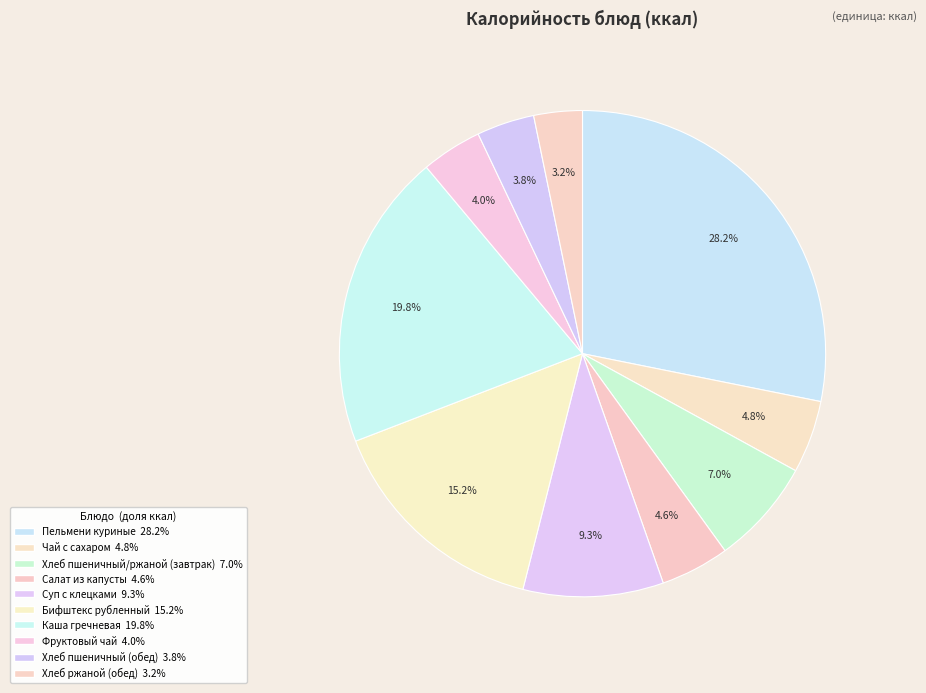

What percentage do Салат из капусты and Чай с сахаром together represent?

9.4%